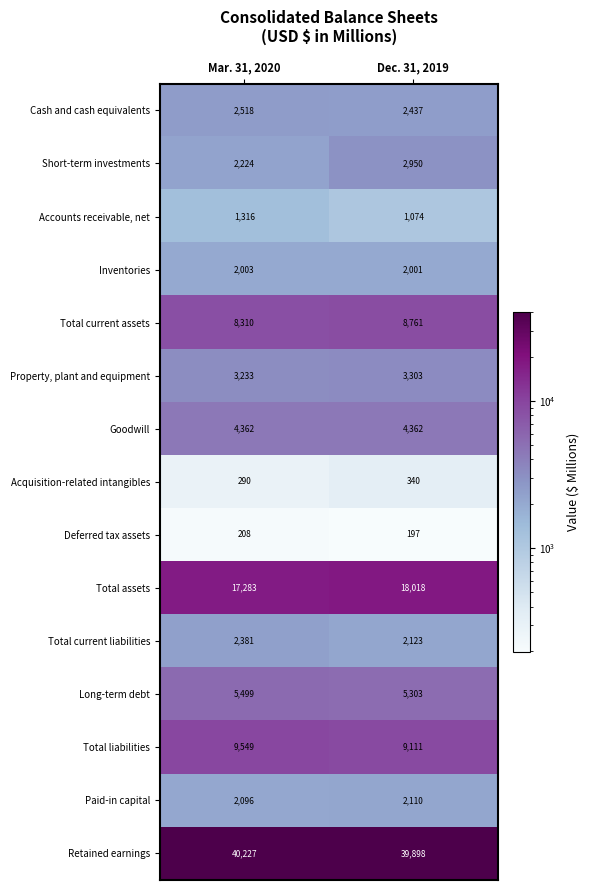

At Dec. 31, 2019, list the series in order from smallest to largest.

Deferred tax assets, Acquisition-related intangibles, Accounts receivable, net, Inventories, Paid-in capital, Total current liabilities, Cash and cash equivalents, Short-term investments, Property, plant and equipment, Goodwill, Long-term debt, Total current assets, Total liabilities, Total assets, Retained earnings